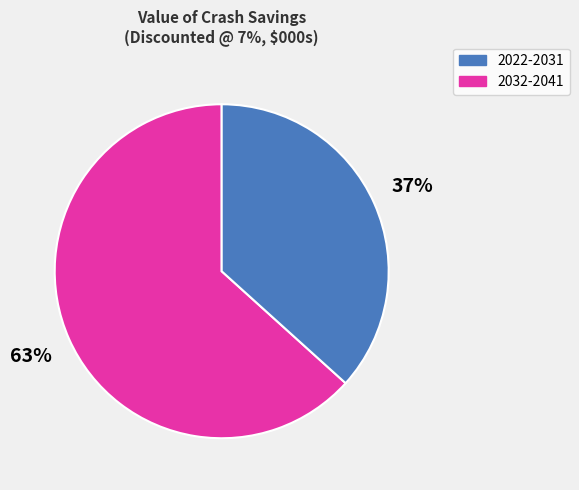

To the nearest percent, what is the average slice percentage?

50%